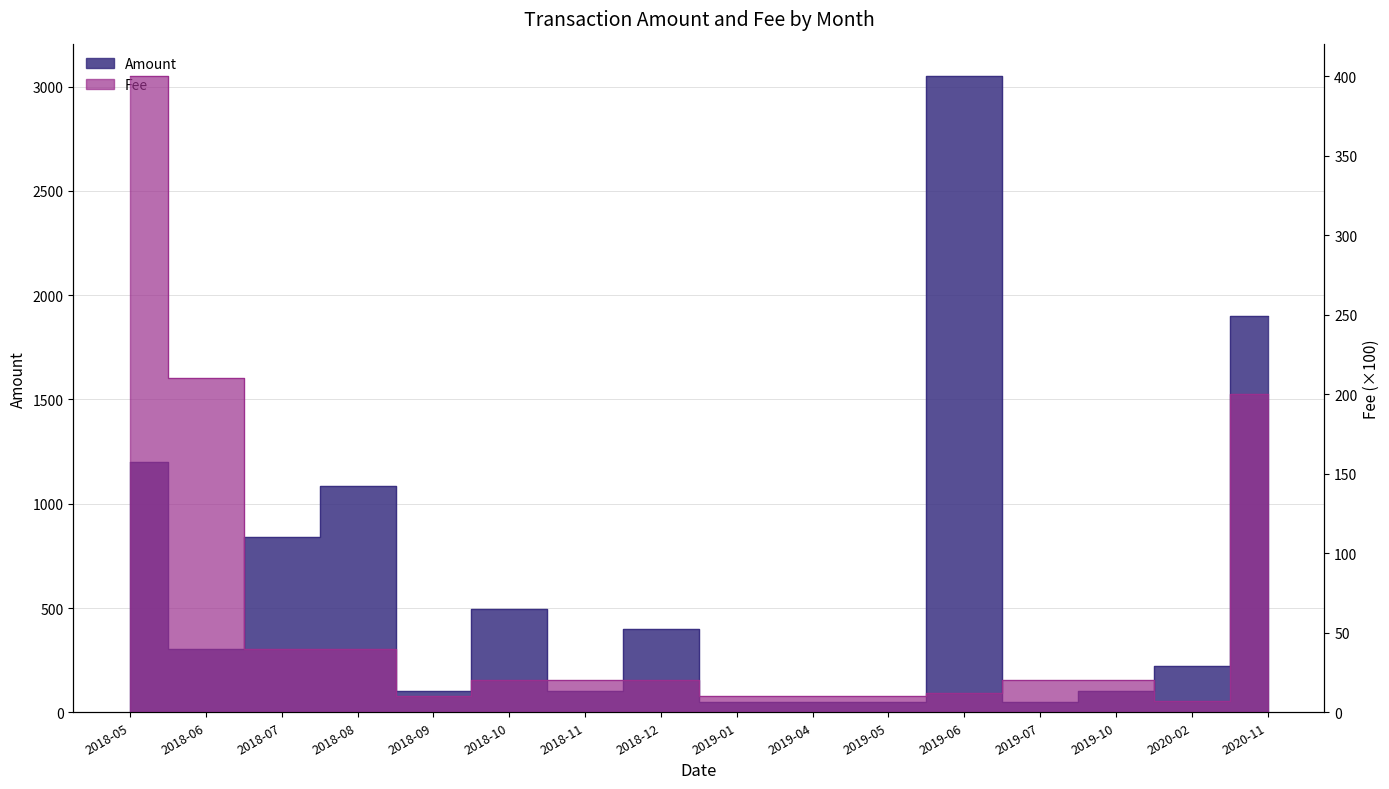

Which series changed the most between 2019-04 and 2020-11?

Amount